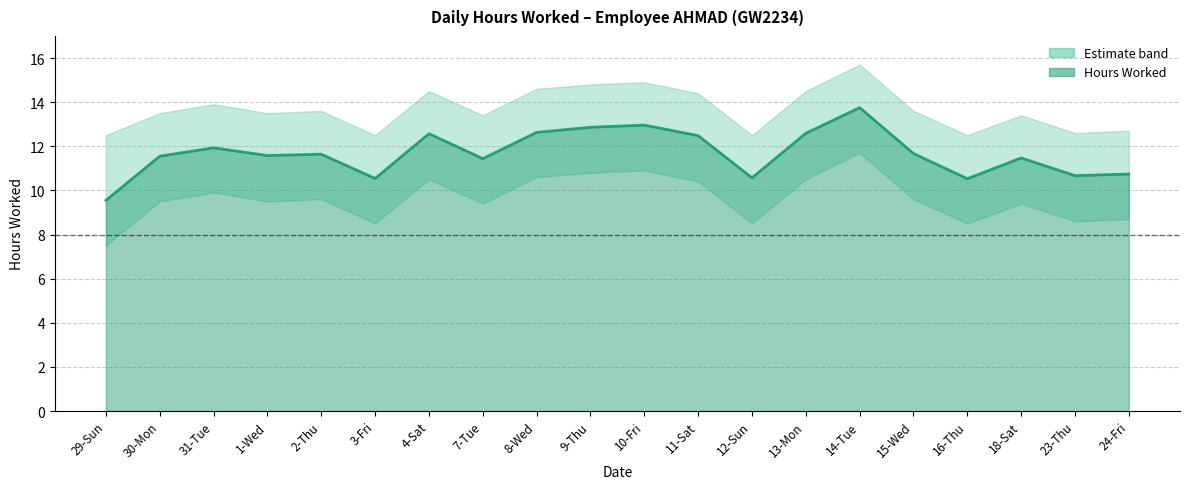

What is the label of the 7th point from the left?

4-Sat